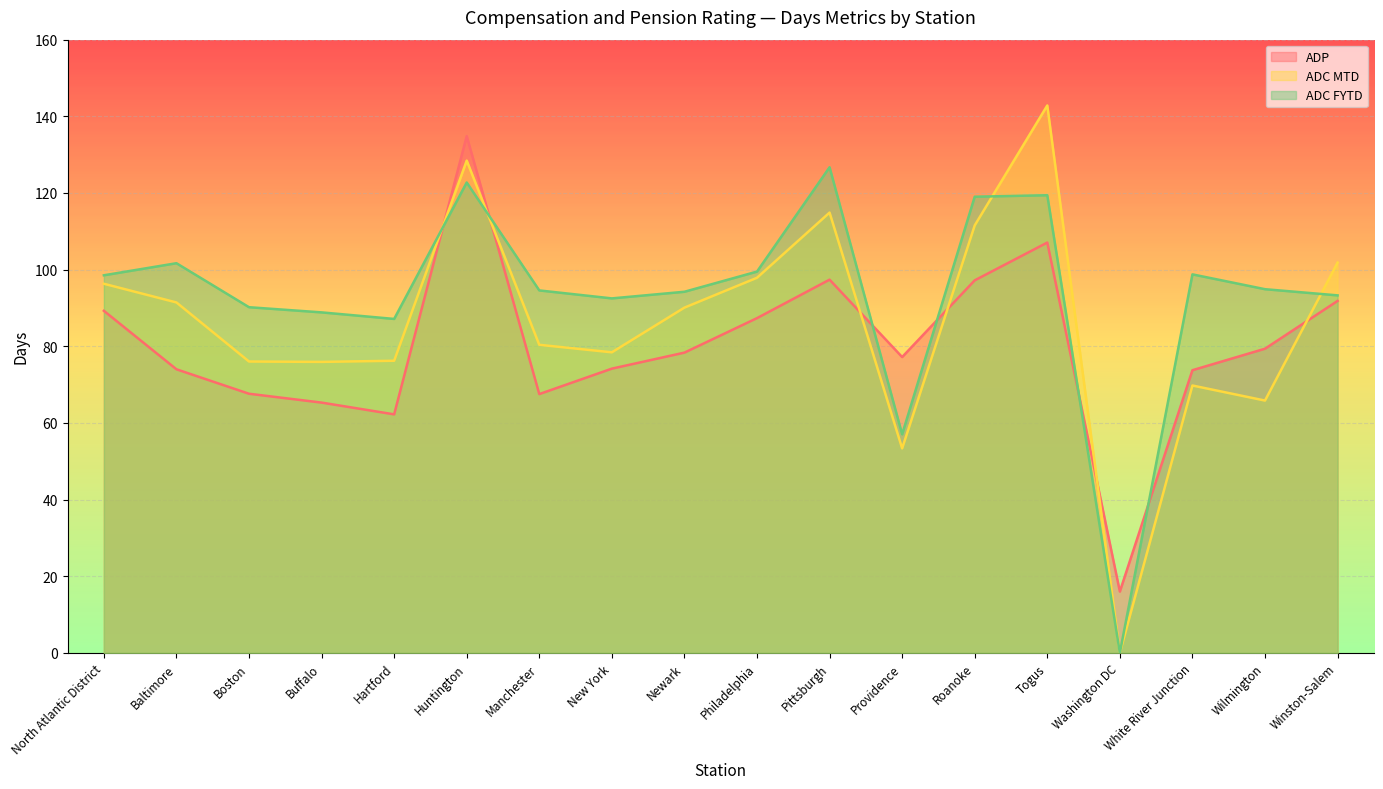

Where is the first local minimum for ADP?

Hartford